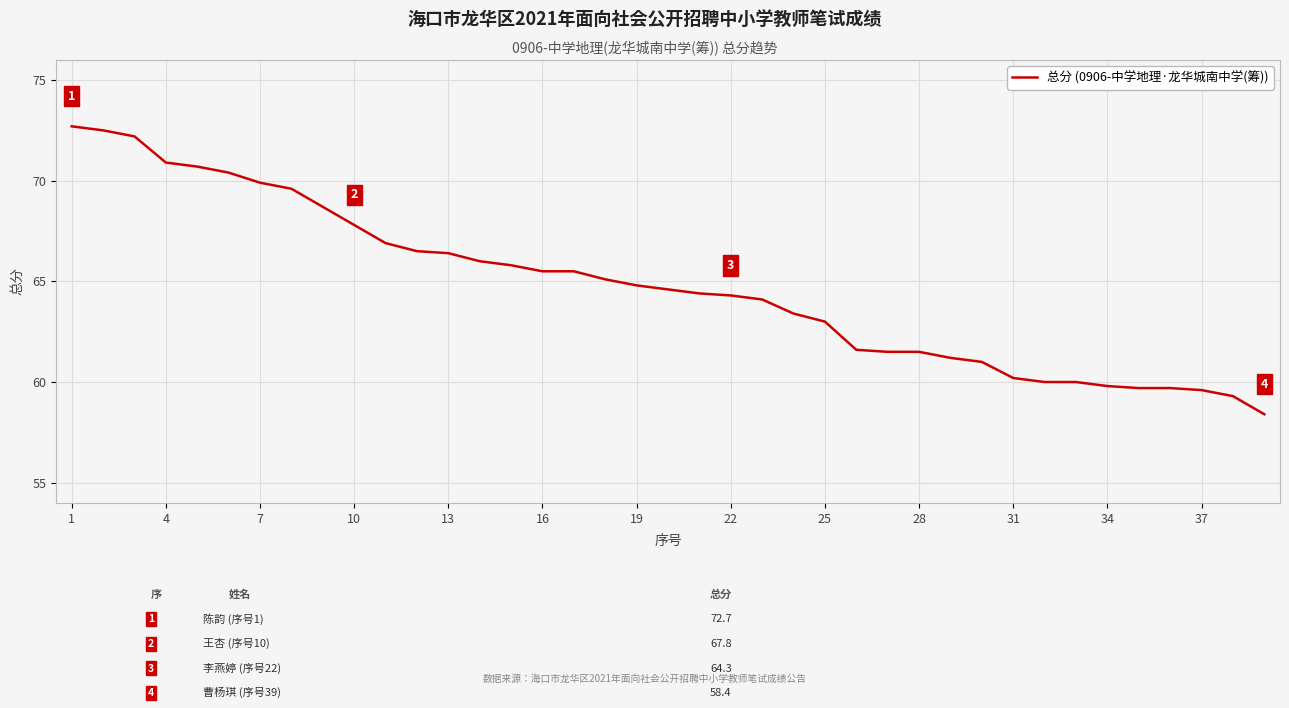

What is the difference between the maximum and minimum values?

14.3